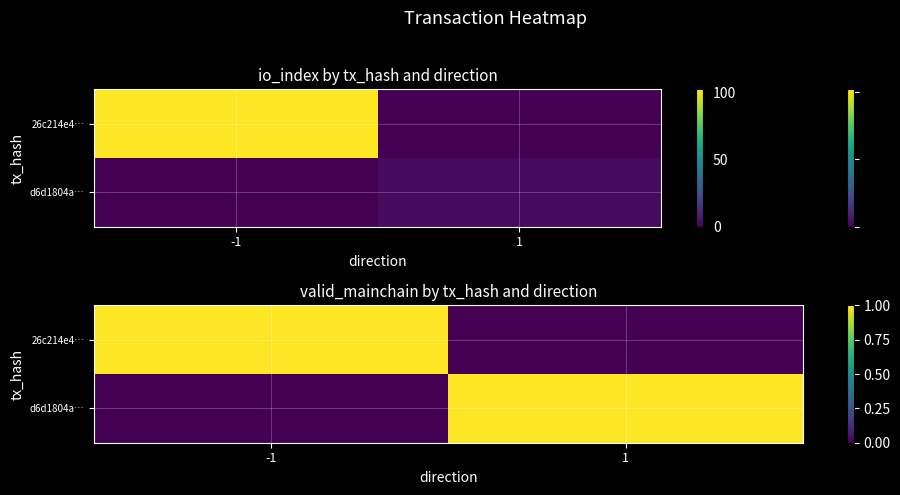

Is it true that 26c214e4… equals 0 at 1?

True